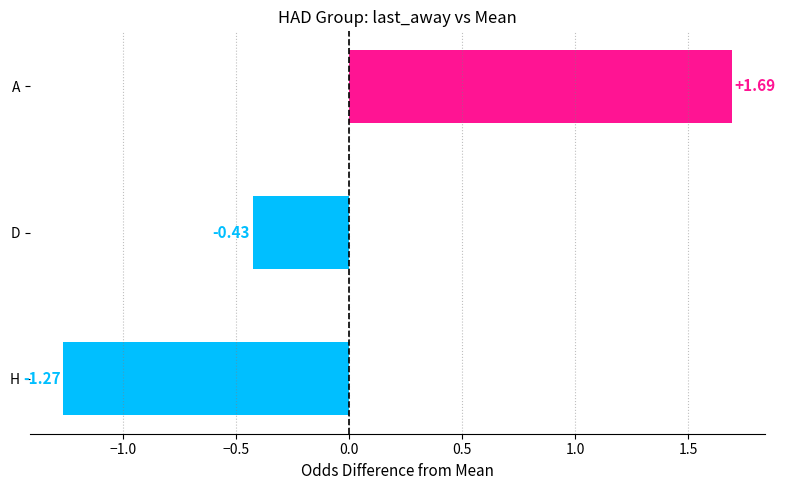

At which label is the value closest to 0?

D